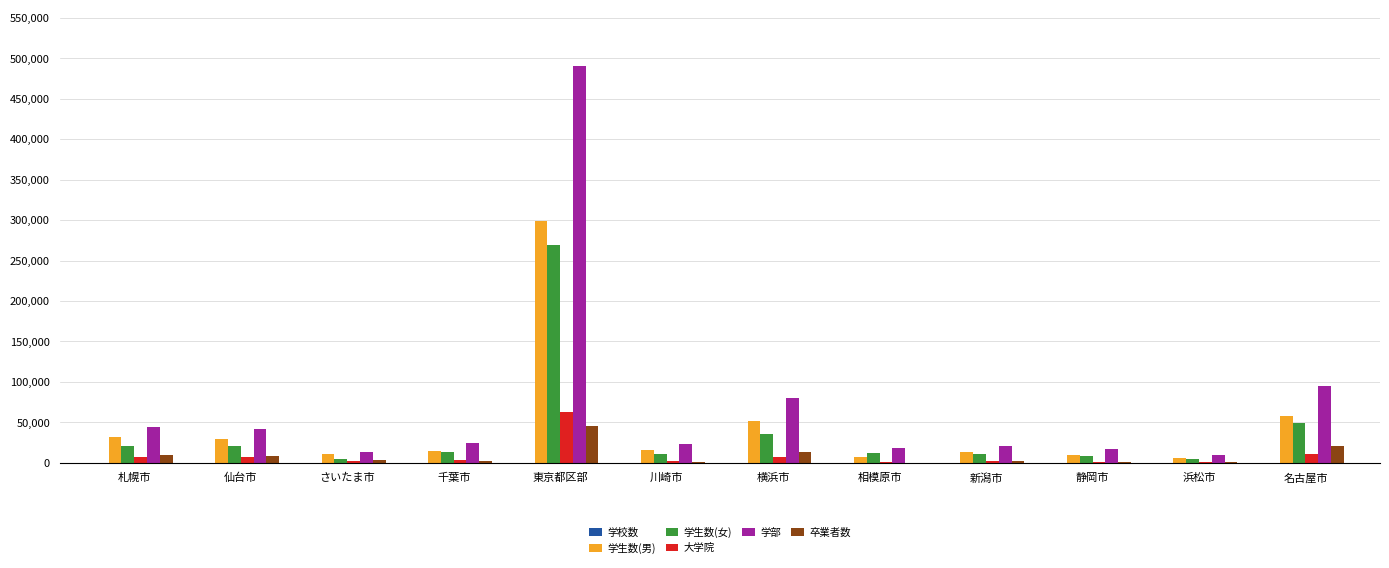

True or false: 学生数(男) has a value of 31714 at 札幌市.

True